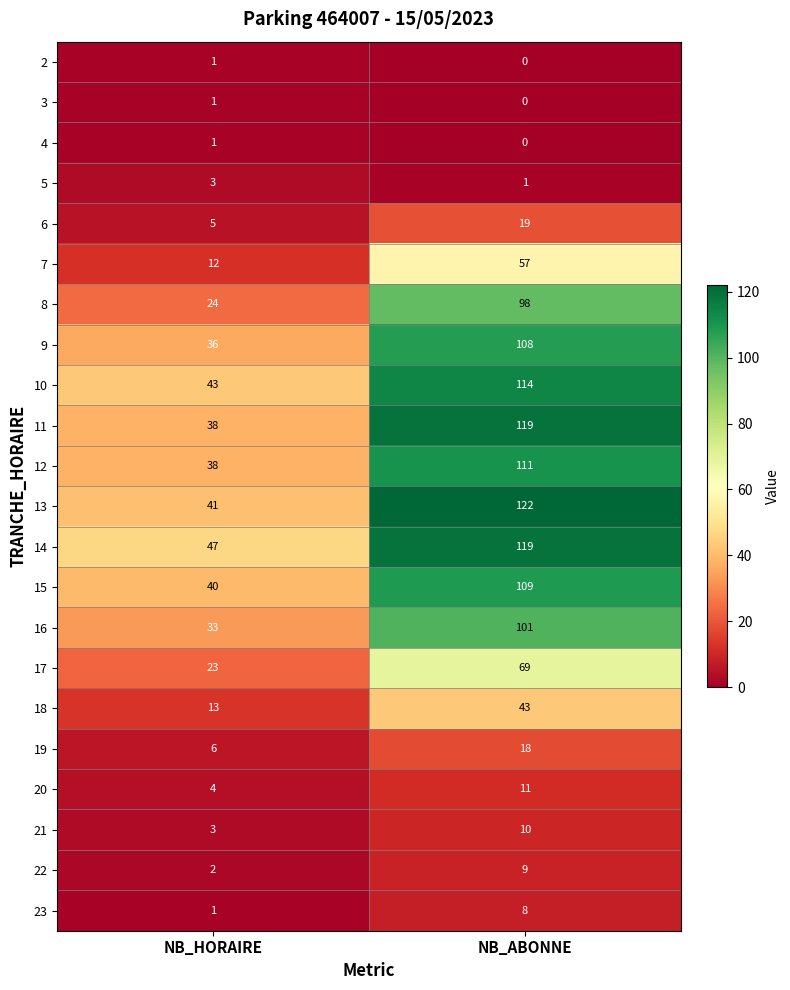

What is the total value across all series at NB_HORAIRE?

415